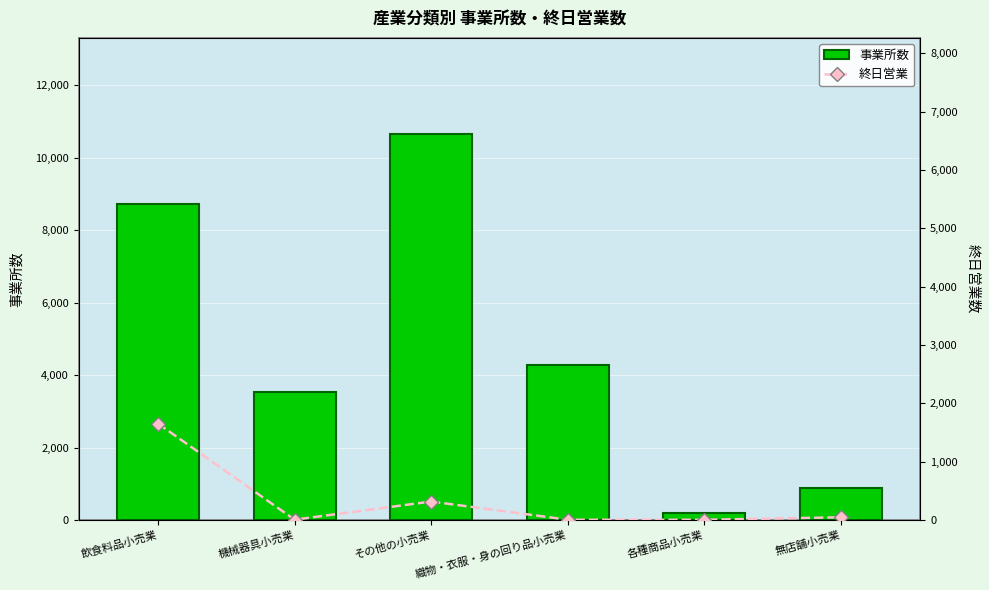

What is the difference between the second highest and second lowest values in the 終日営業 series?

312